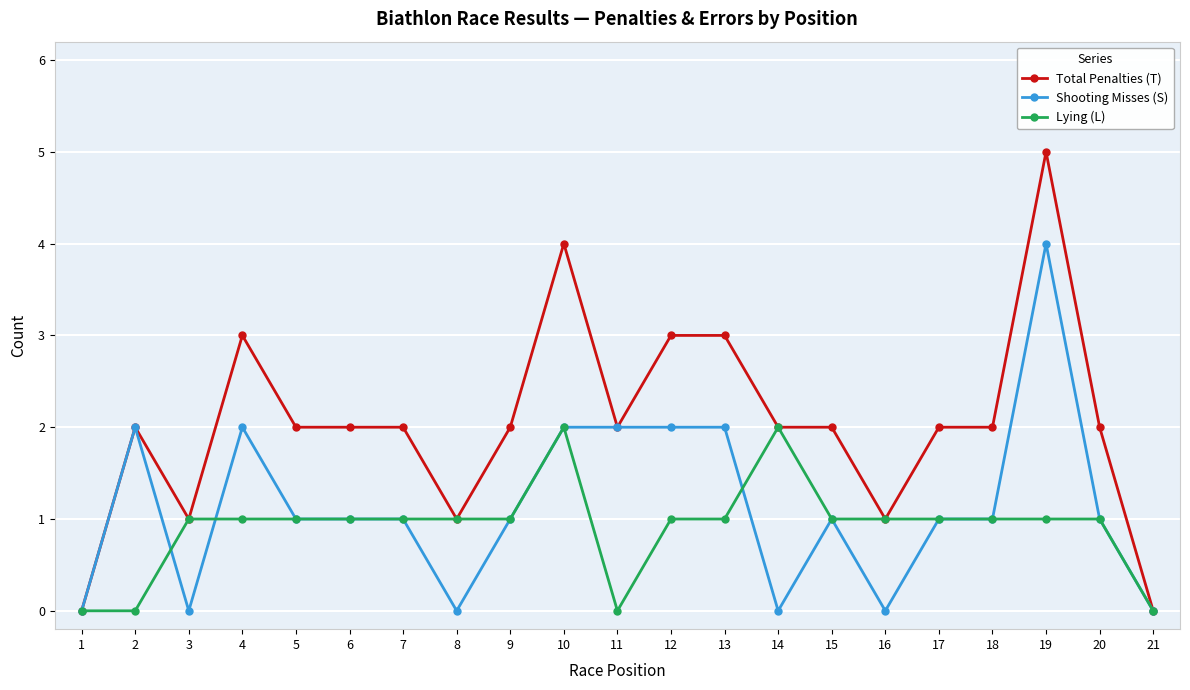

The value of Shooting Misses (S) at 3 is -2. True or false?

False